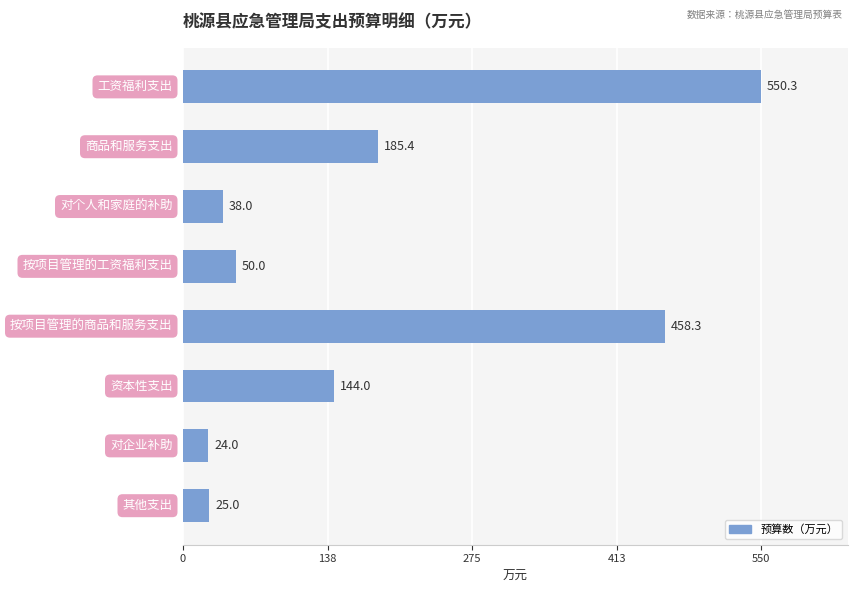

What is the smallest value displayed?

24.0